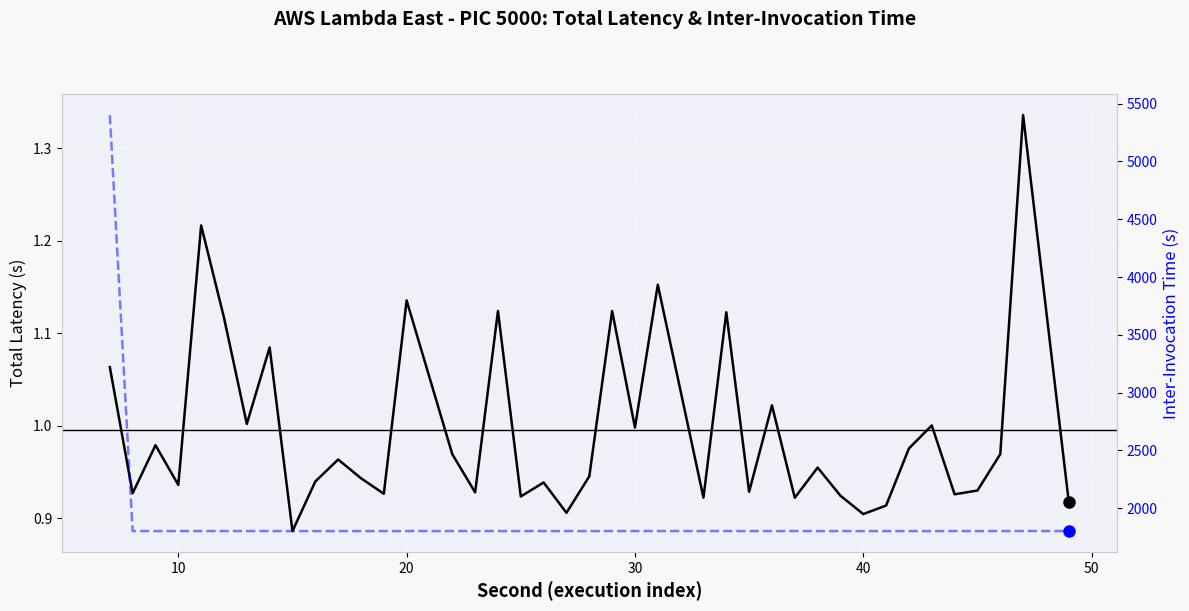

Is it true that inter-invocation time equals 1210.5 at 8?

False